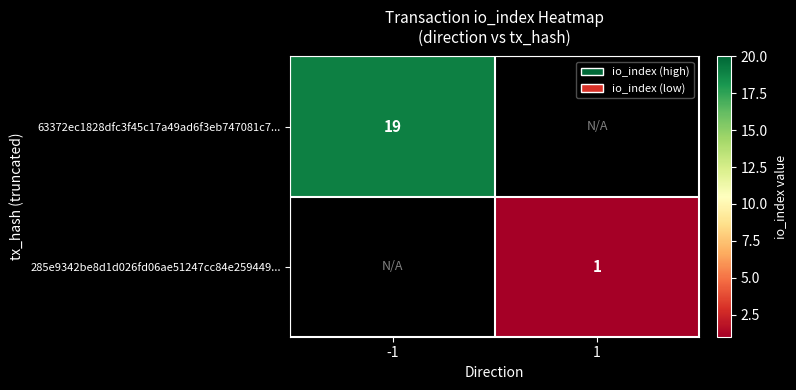

Is the value of 285e9342be8d1d026fd06ae51247cc84e259449... at 1 greater than the value of 63372ec1828dfc3f45c17a49ad6f3eb747081c7... at -1?

No